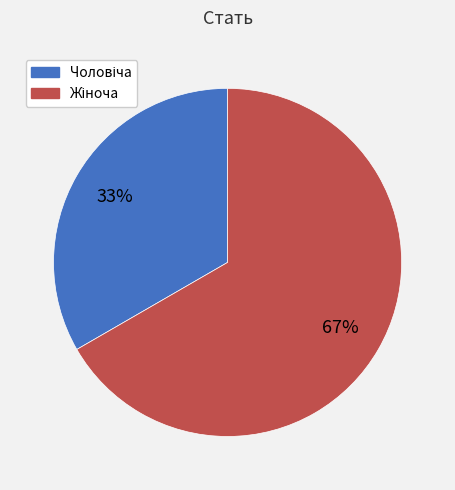

Is there any slice that represents more than half of the pie?

Yes